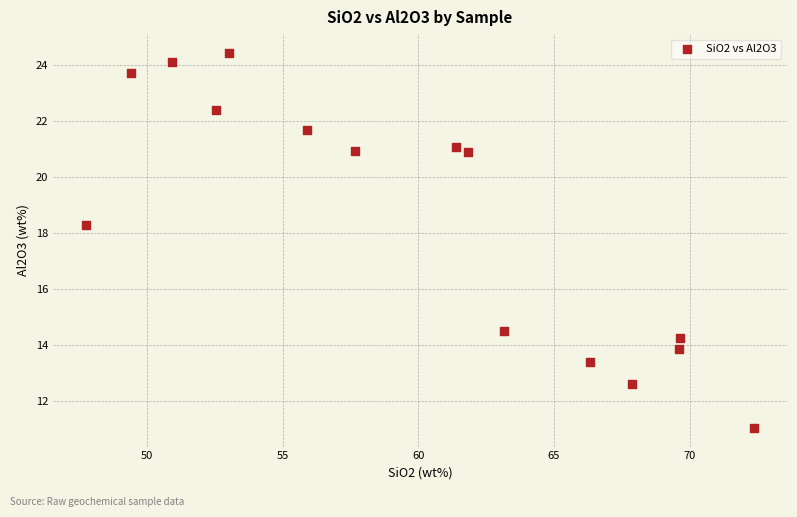

What Y value in the scatter plot is closest to 17?

18.3